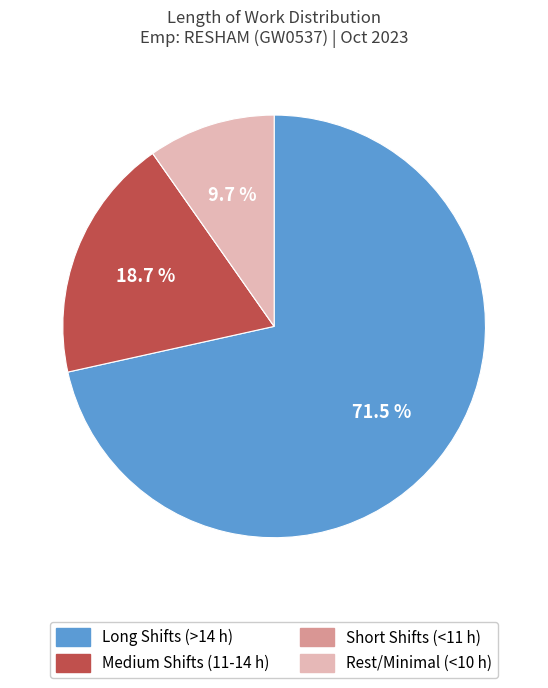

Is the sum of Medium Shifts (11-14 h) and Long Shifts (>14 h) greater than half?

Yes